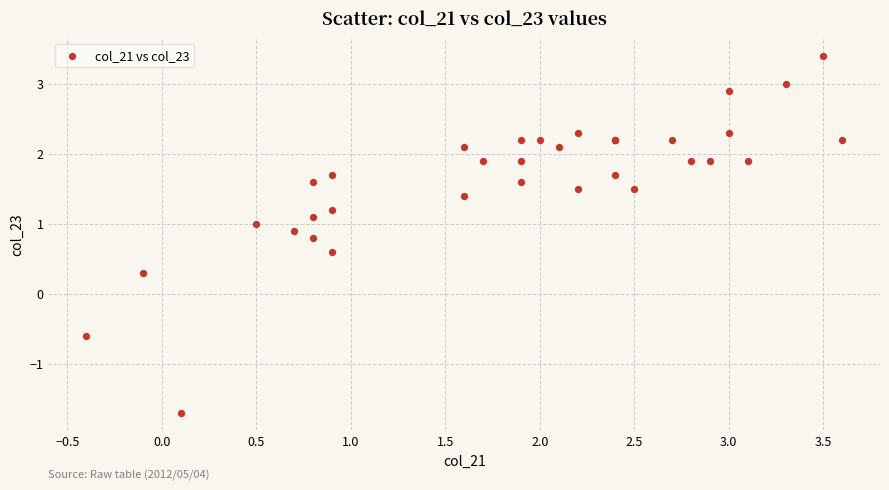

What Y value in the scatter plot is closest to 0?

0.3